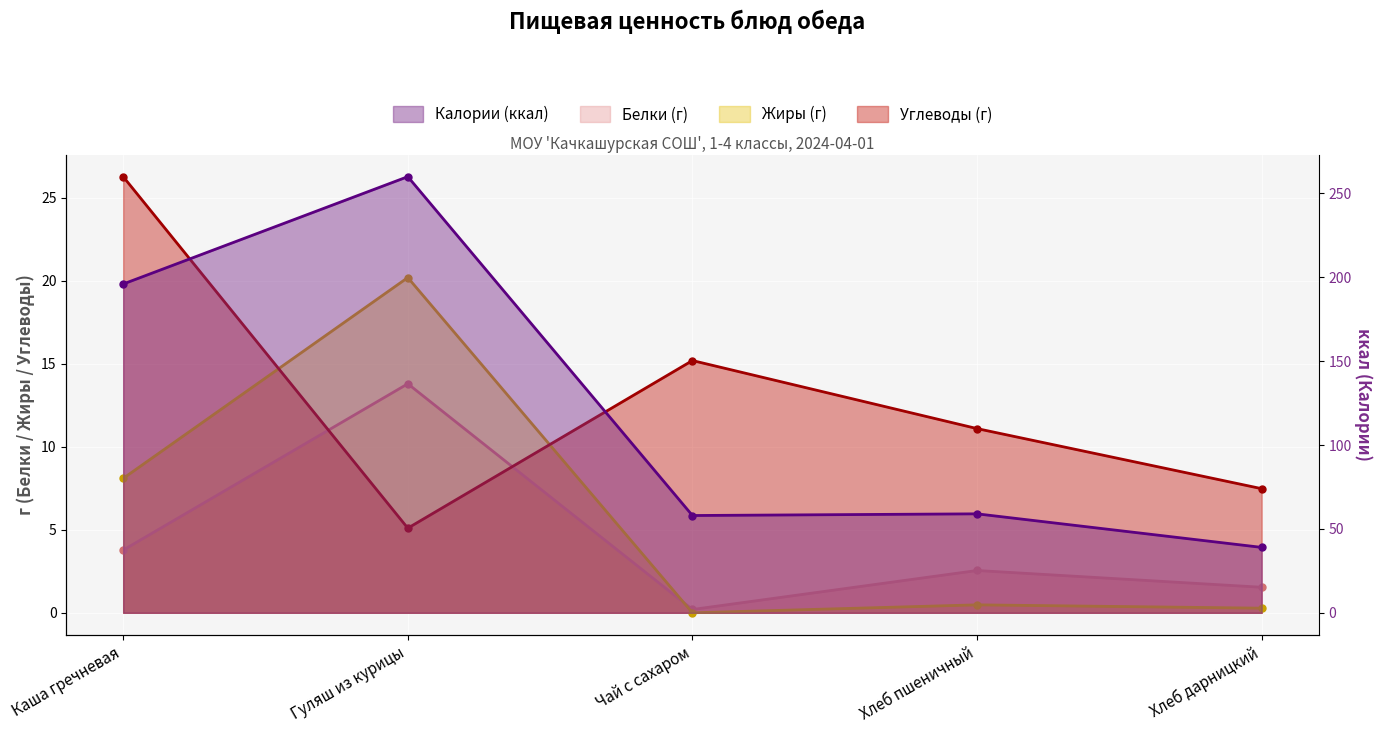

What is the maximum value for Калории (ккал)?

260.0